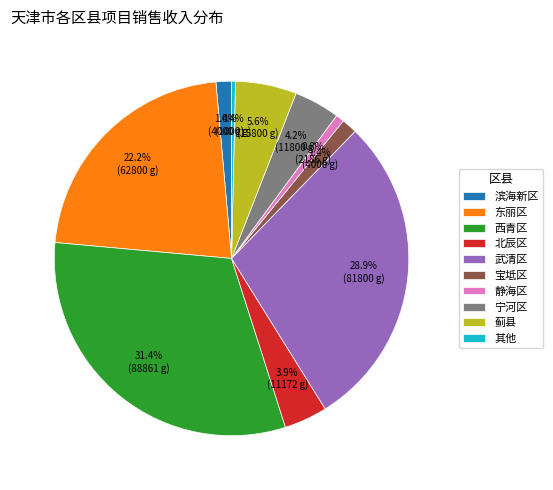

Count the number of slices in the pie.

10